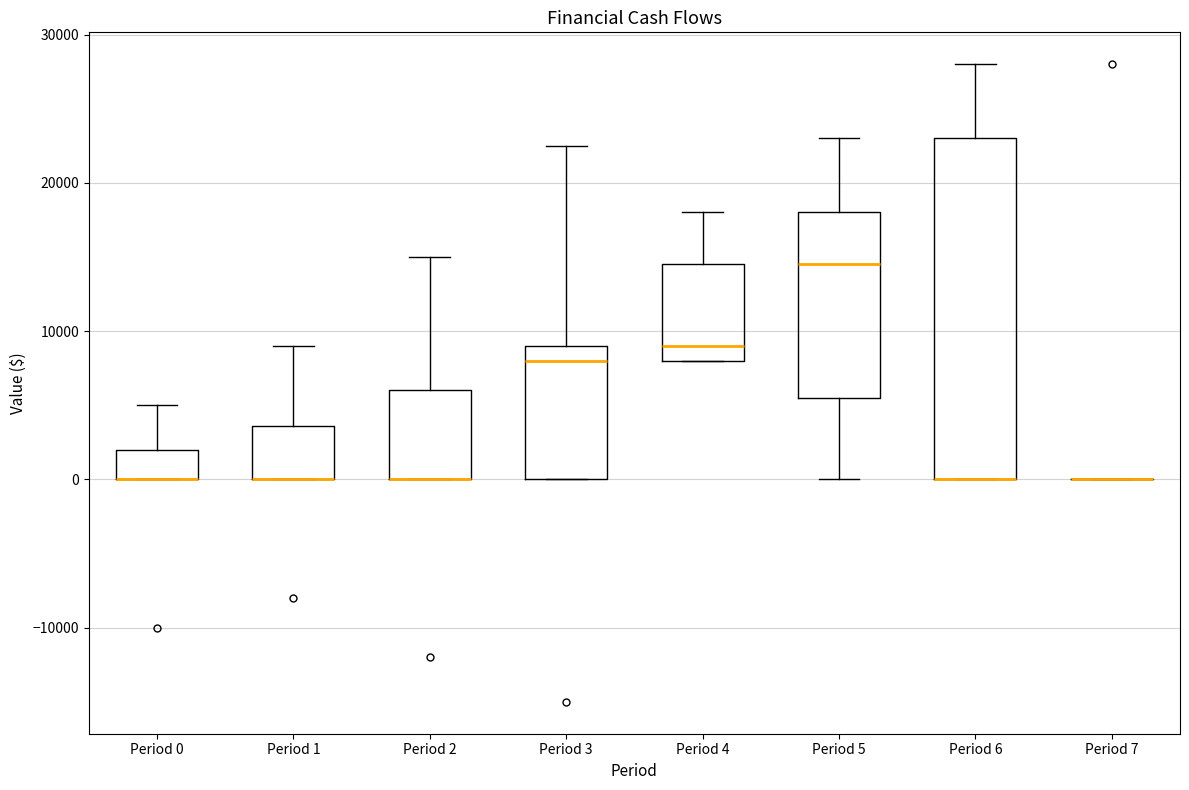

Where does the upper whisker of the box for Period 6 end on the y-axis? The values are not printed on the chart, so give them approximately, as read against the axis.

28000